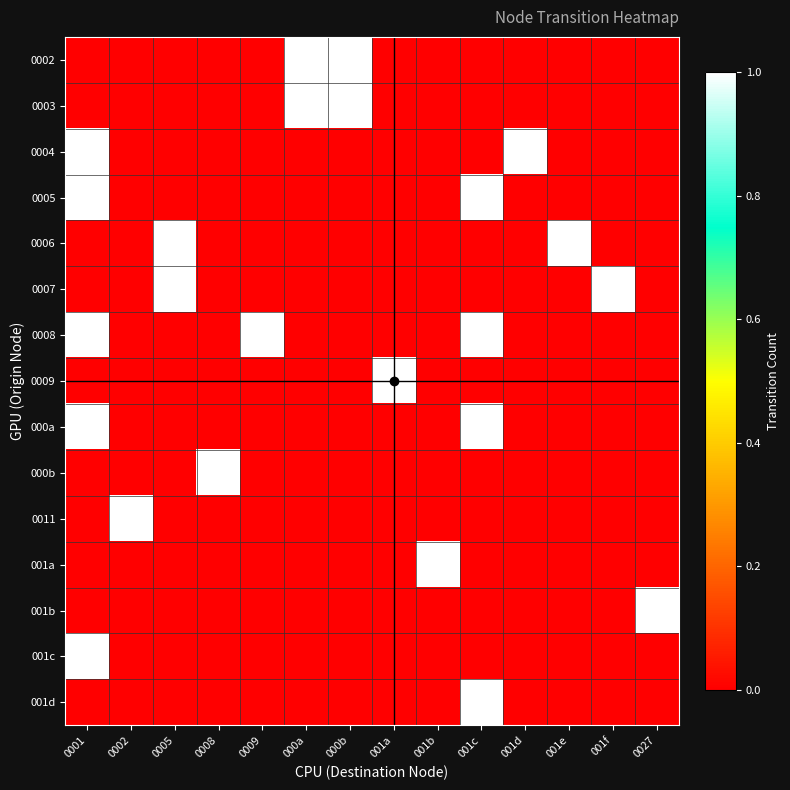

Between 000a and 001f, which is larger?

000a